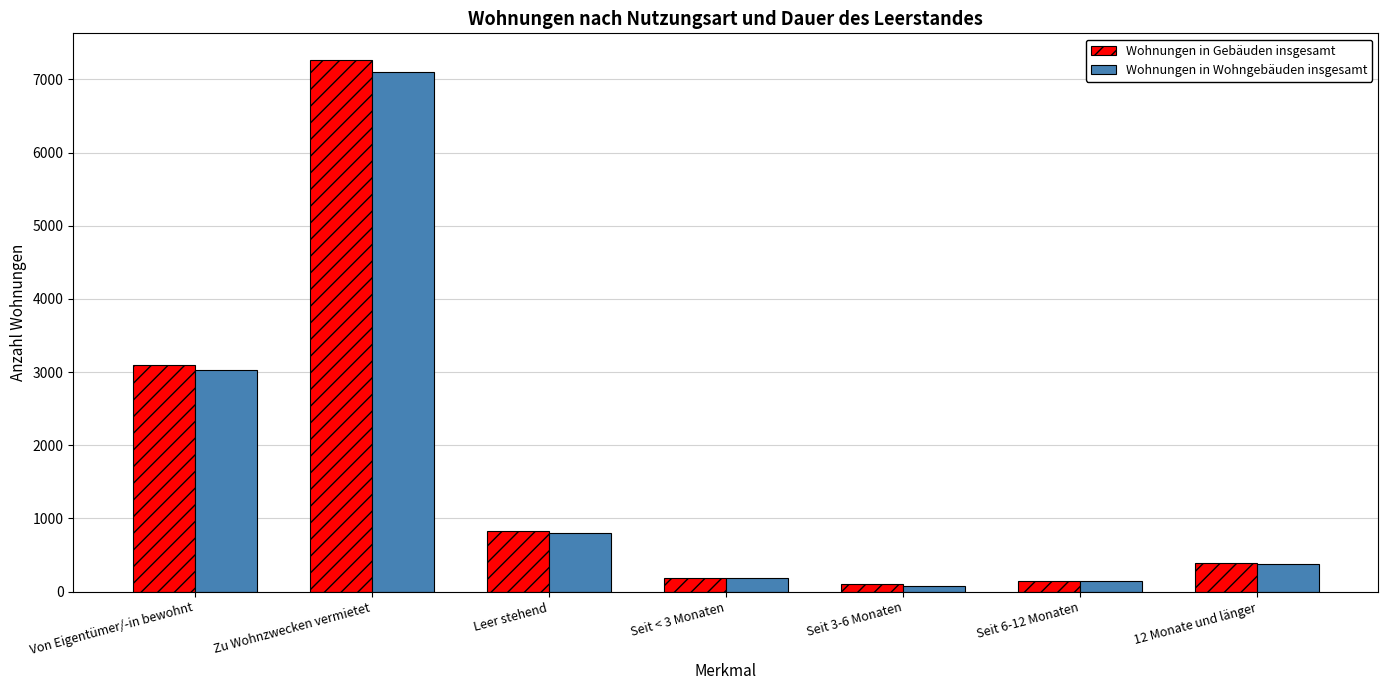

What is the difference between the Wohnungen in Gebäuden insgesamt values at Seit 3-6 Monaten and Zu Wohnzwecken vermietet?

7167